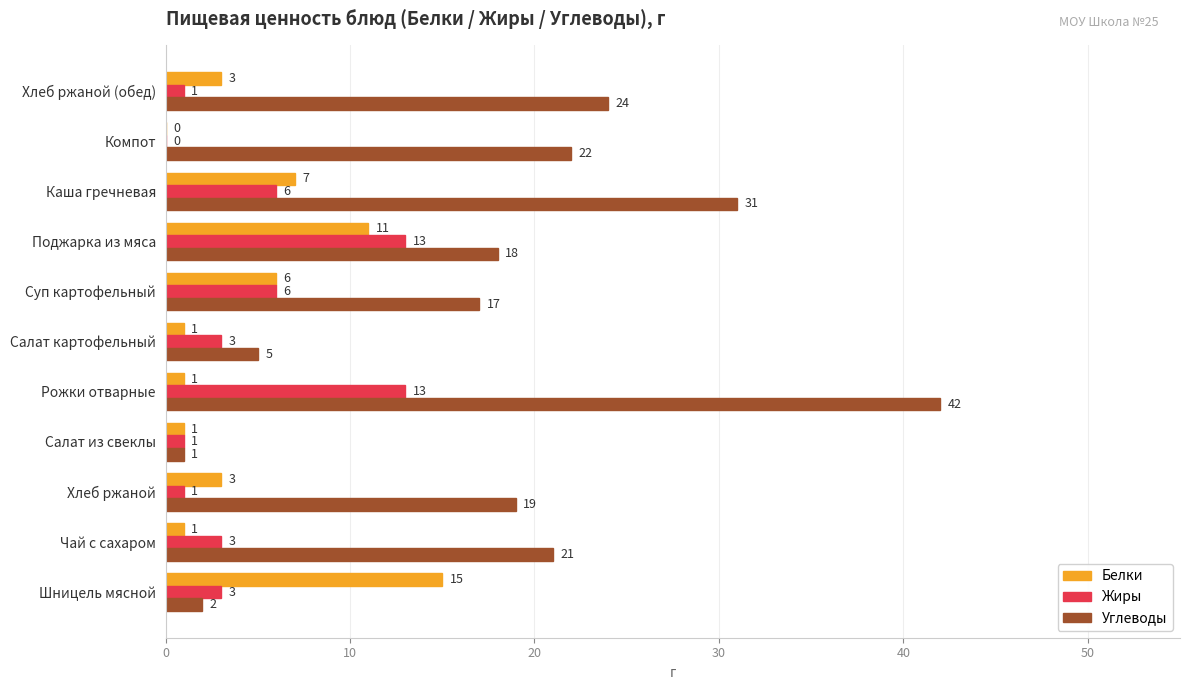

At which category is the sum across all series the highest?

Рожки отварные